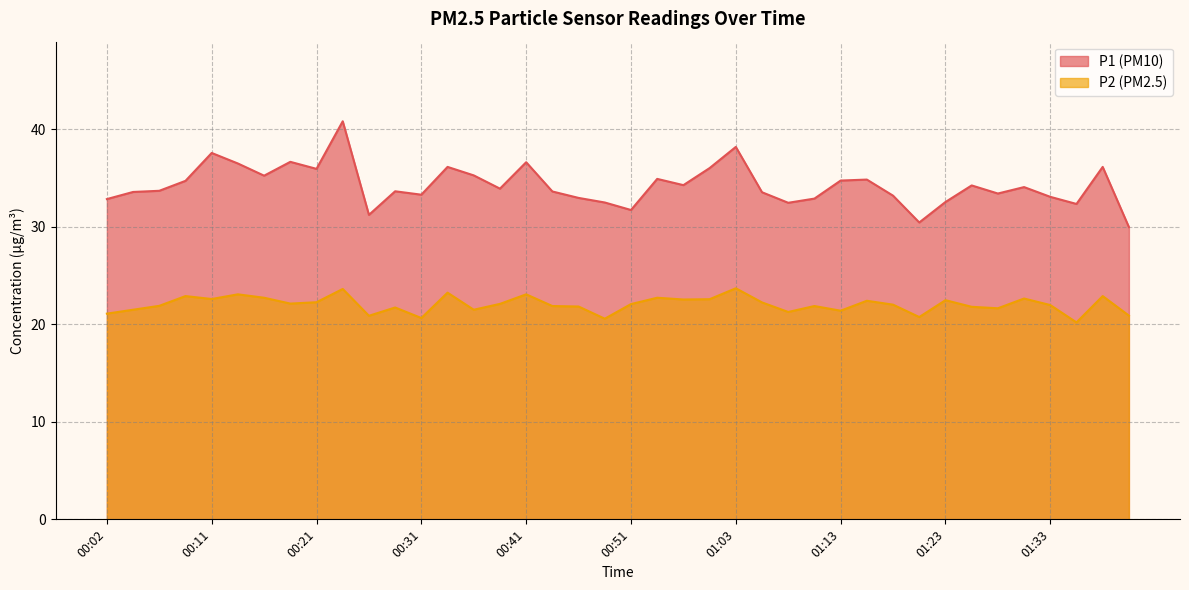

What is the label of the 40th point from the left?

01:40